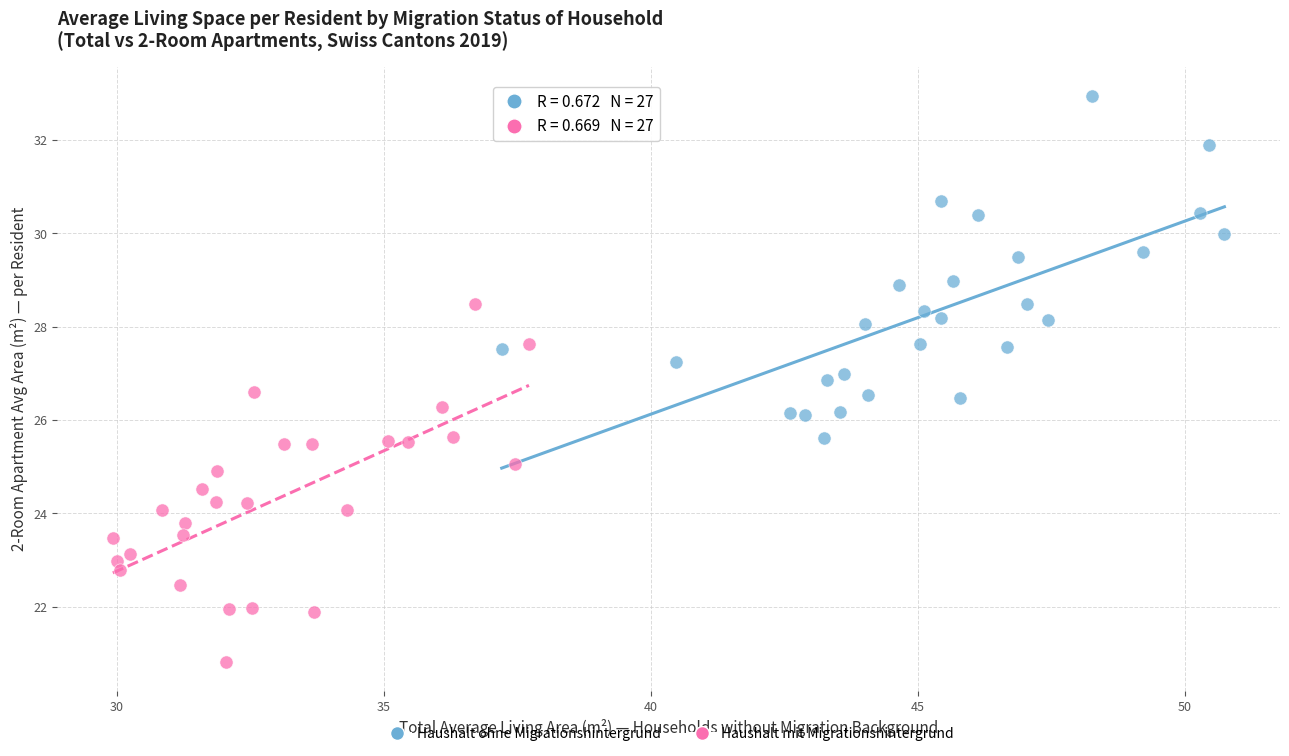

Which series contains the lowest Y value?

Haushalt mit Migrationshintergrund